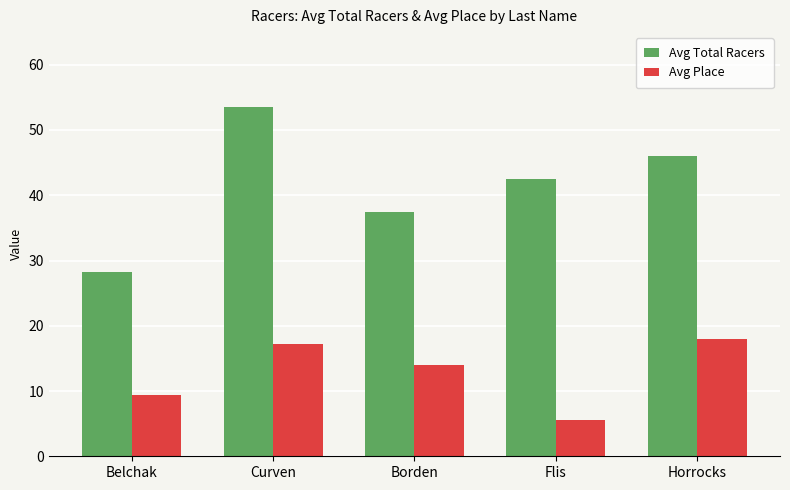

True or false: Avg Place has a value of 14.0 at Borden.

True